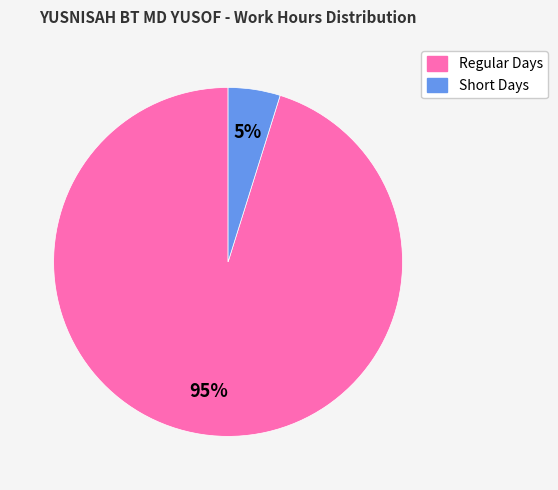

To the nearest percent, what is the difference between the largest and smallest slice percentages?

90%